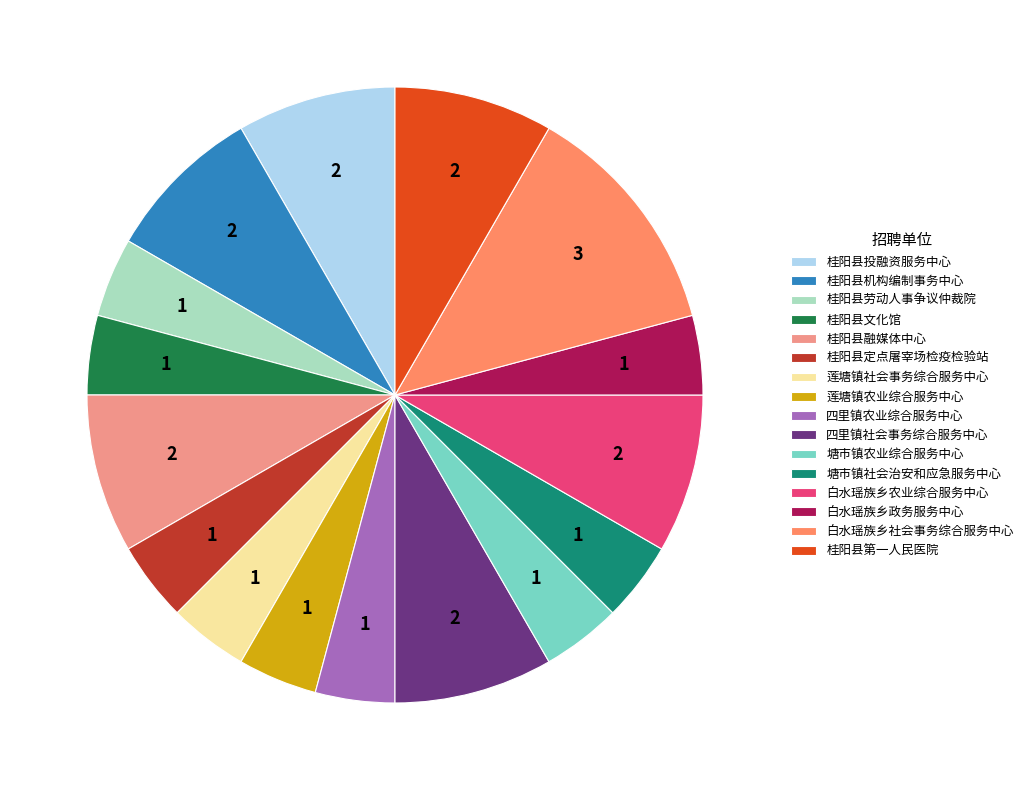

Does 桂阳县投融资服务中心 account for over 50% of the chart?

No